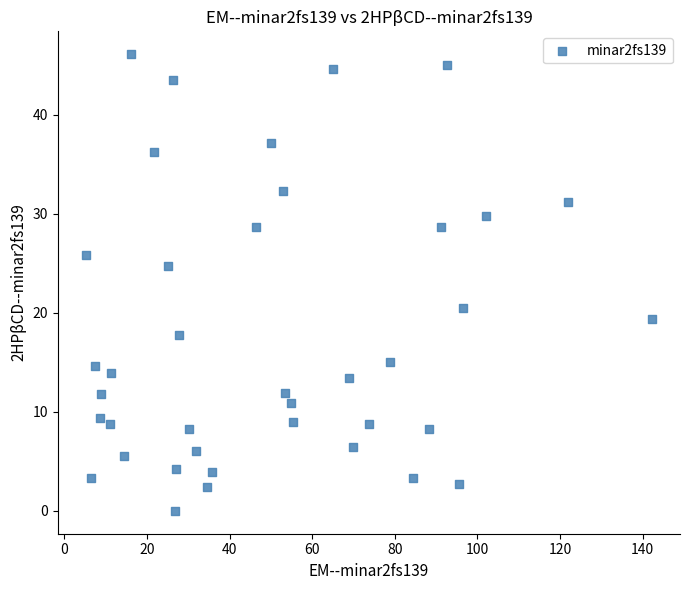

What Y value in the scatter plot is closest to 23?

24.8